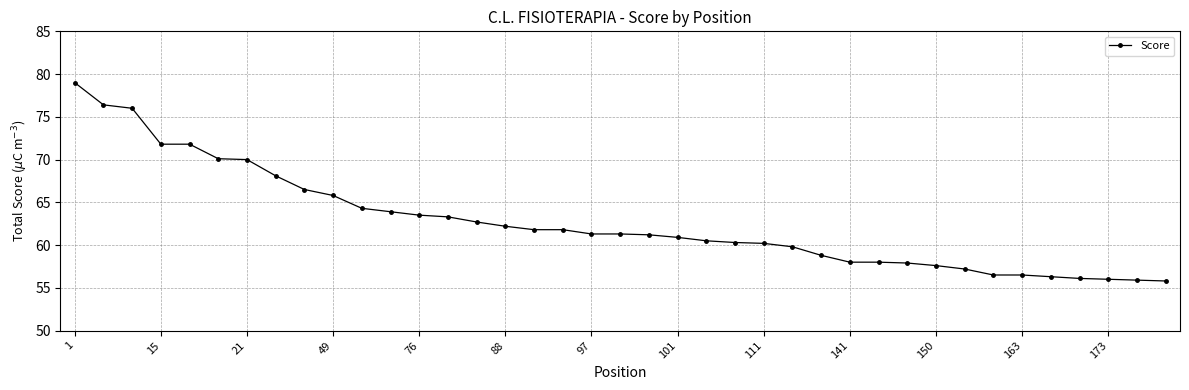

What is the value of the 31st point from the left?

57.6